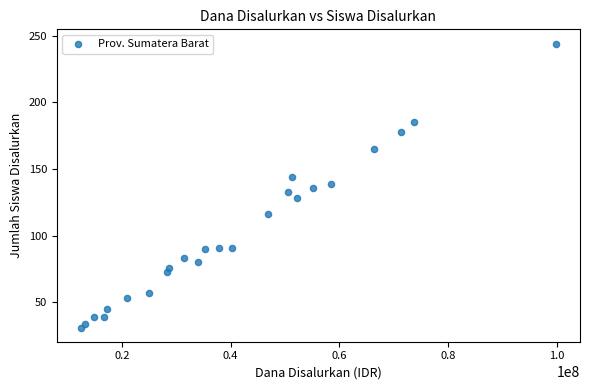

What is the range of Y values (max minus min)?

213